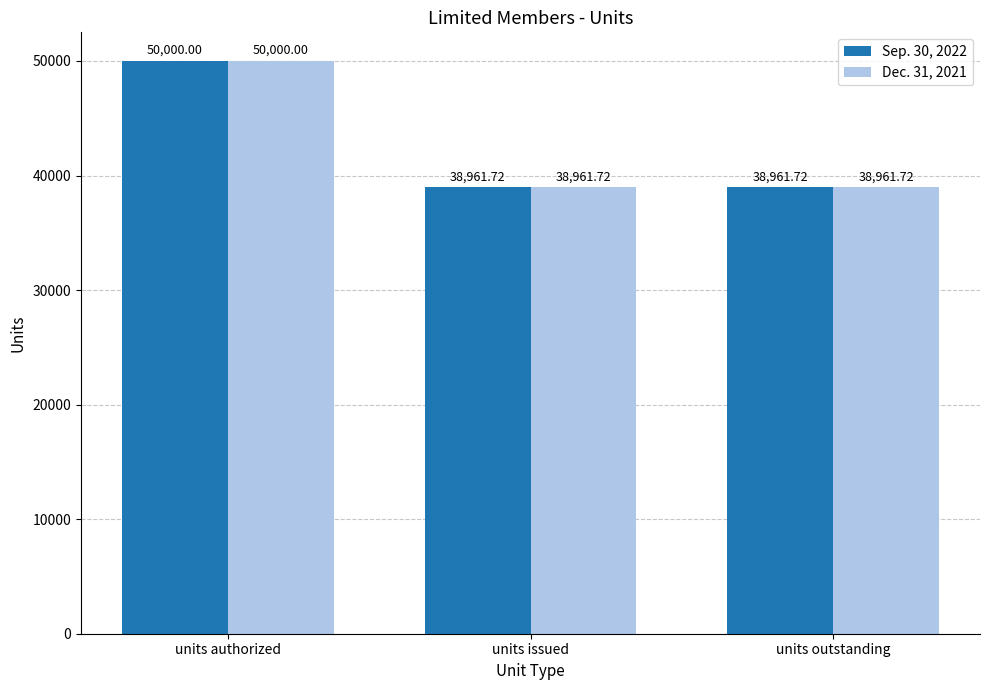

True or false: Sep. 30, 2022 has a value of 38961.7 at units issued.

True